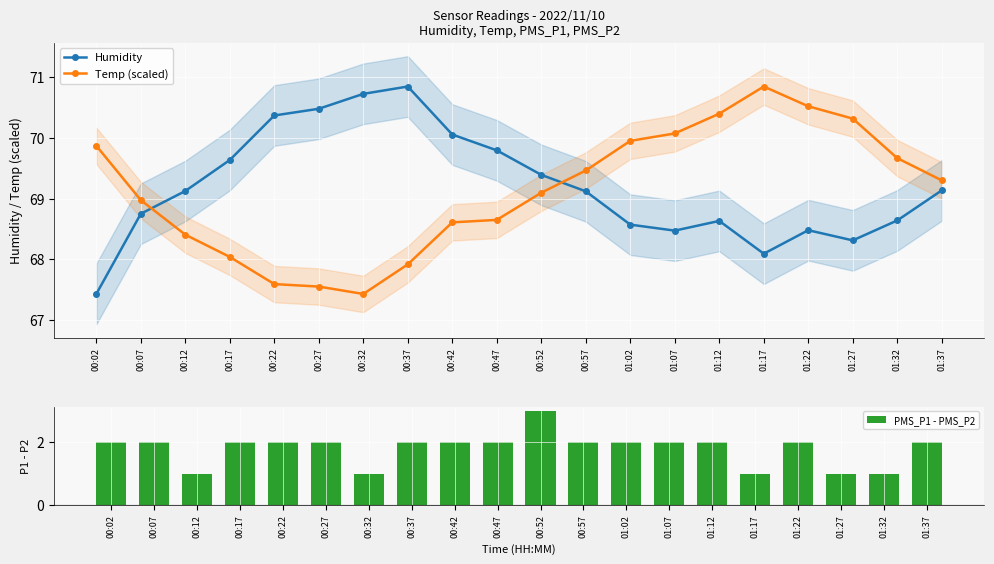

Rank the series at 00:47 from lowest to highest value.

PMS_P1 - PMS_P2, Temp (scaled), Humidity